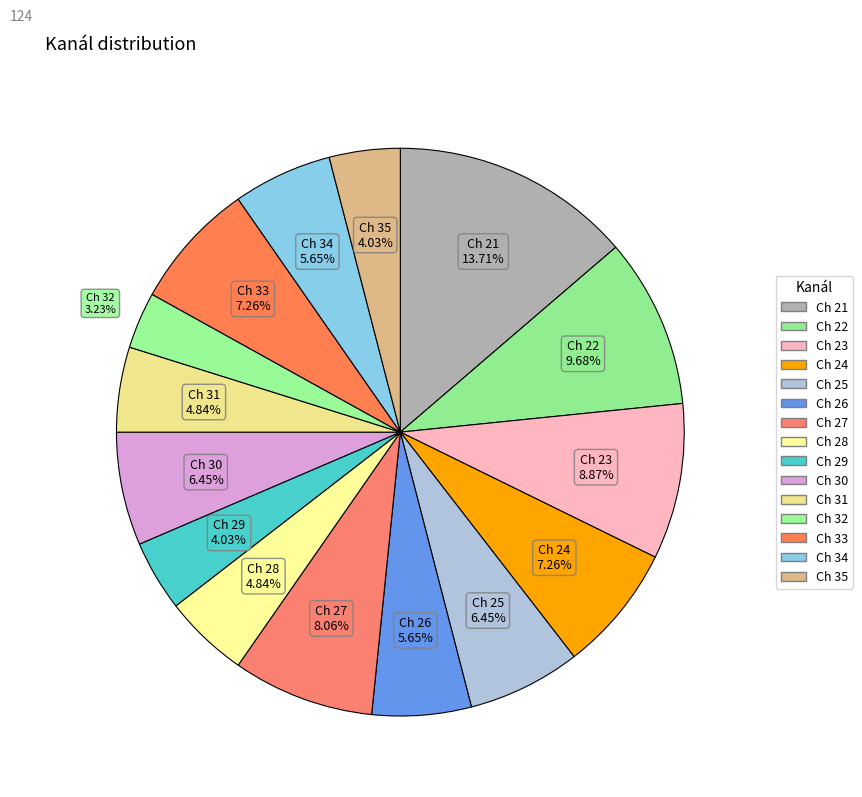

How many segments does this pie chart have?

15